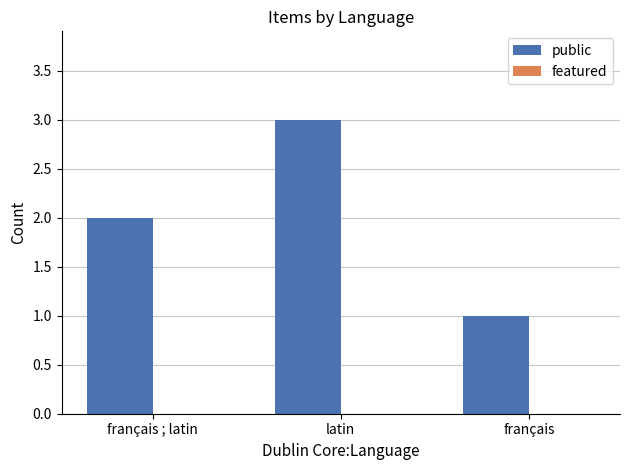

What is the sum of the values at latin and français ; latin?

5